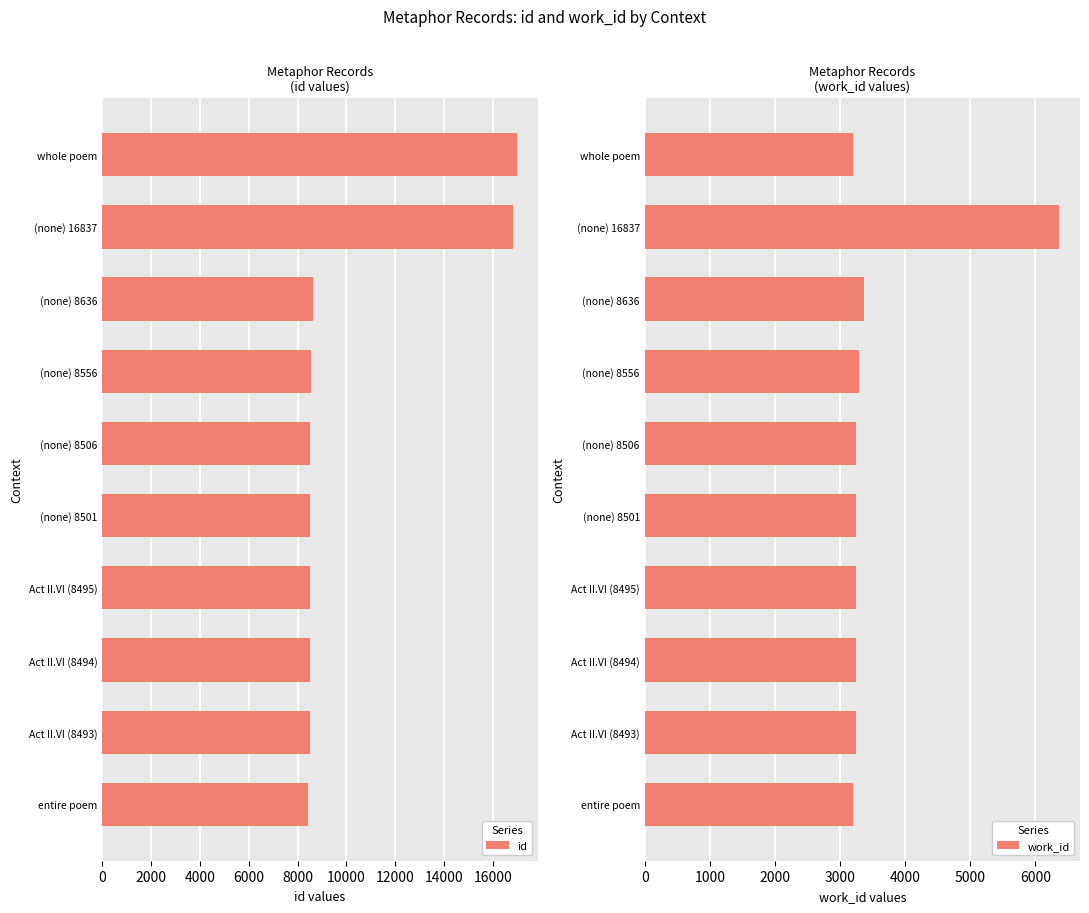

What is the minimum value for id?

8435